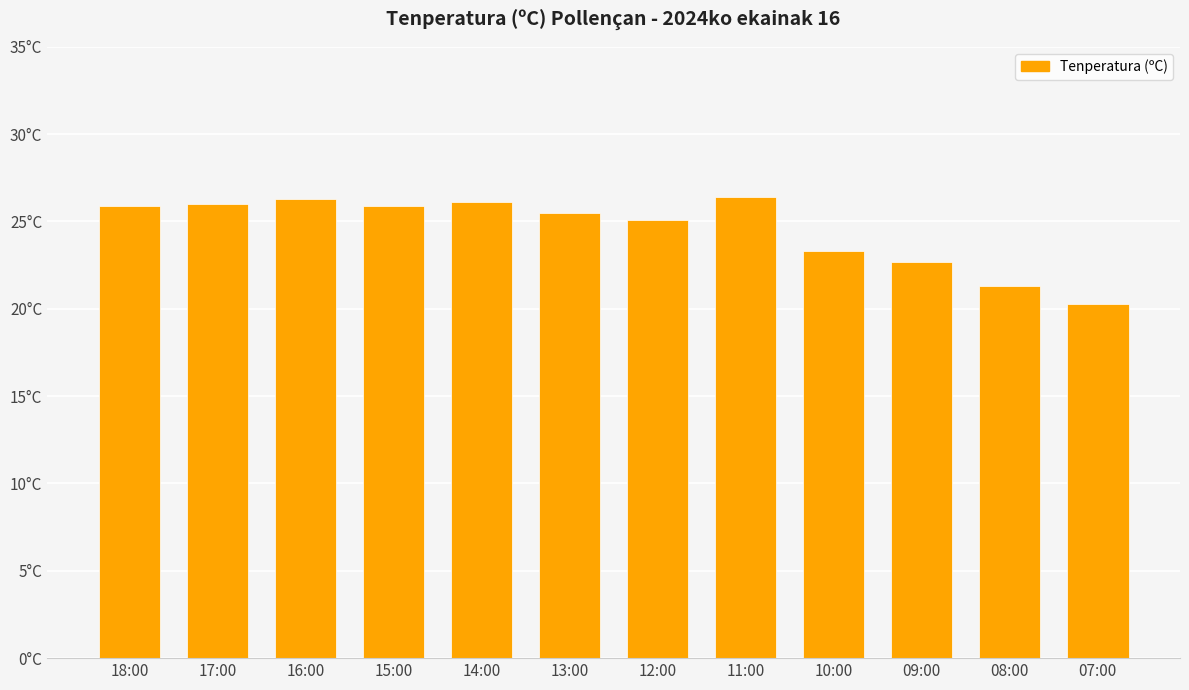

List the labels in order of value, smallest first.

07:00, 08:00, 09:00, 10:00, 12:00, 13:00, 18:00, 15:00, 17:00, 14:00, 16:00, 11:00